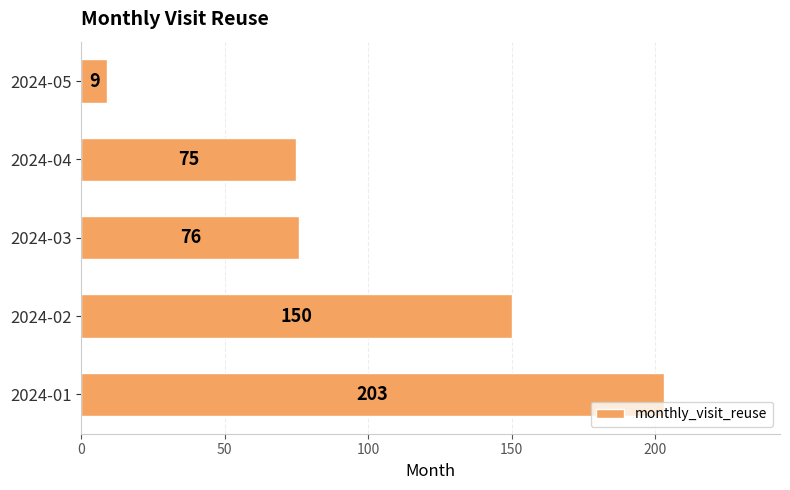

How many data points are less than 76?

2